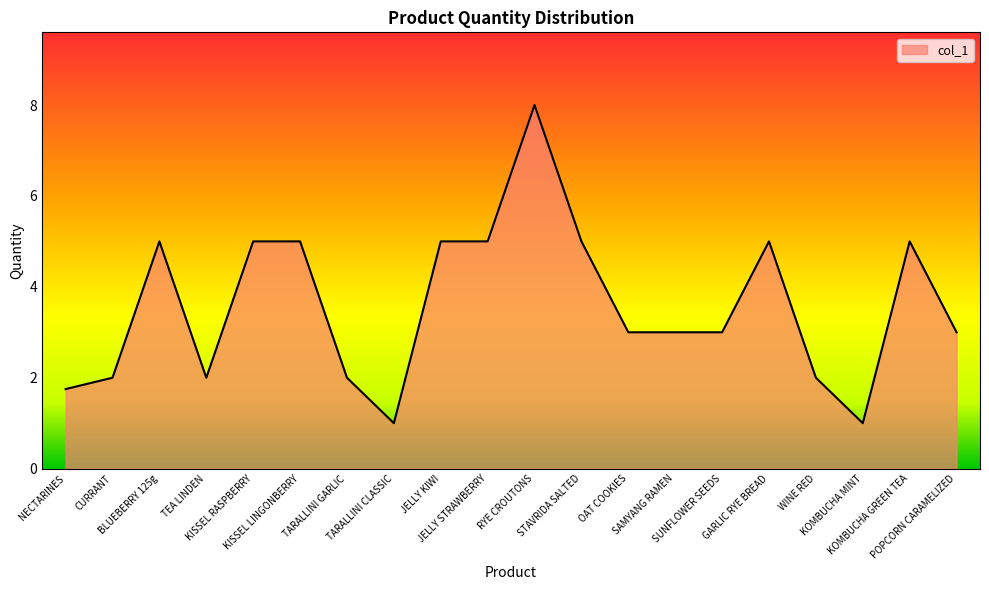

What is the difference between the maximum and minimum values?

7.0